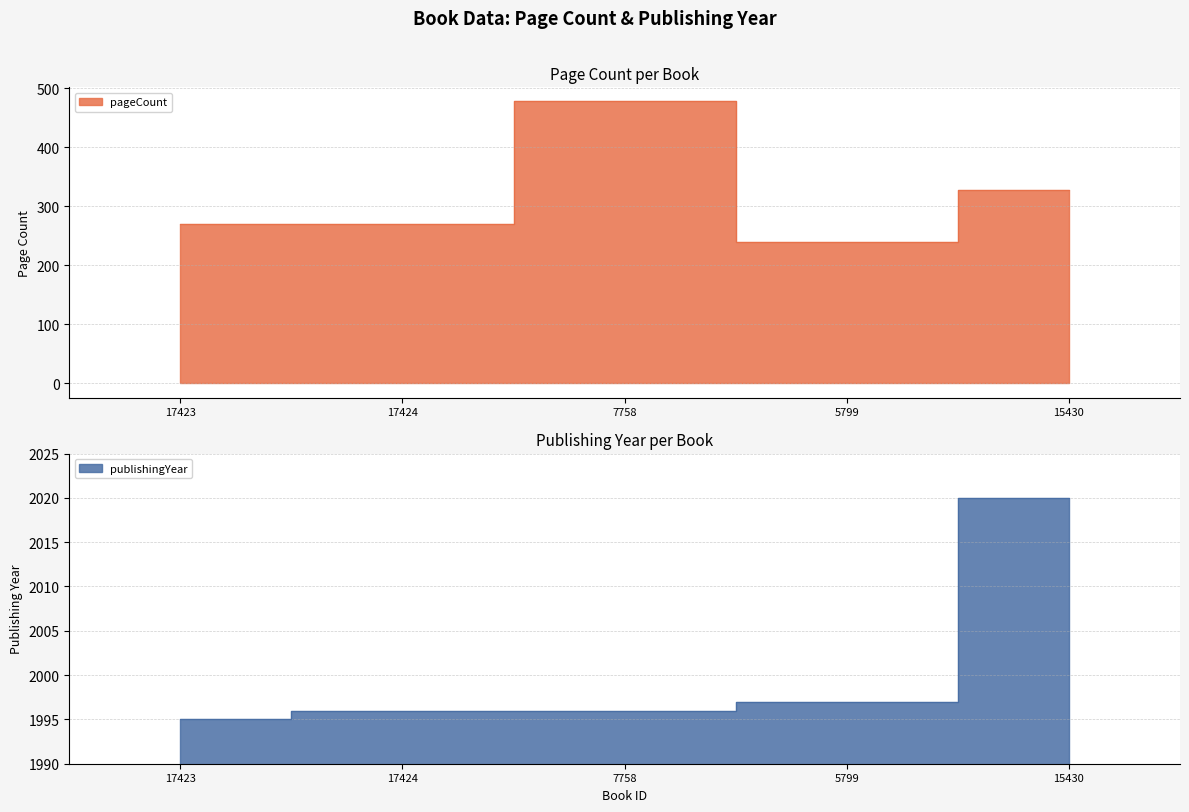

What is the difference between the maximum and minimum values in the publishingYear series?

25